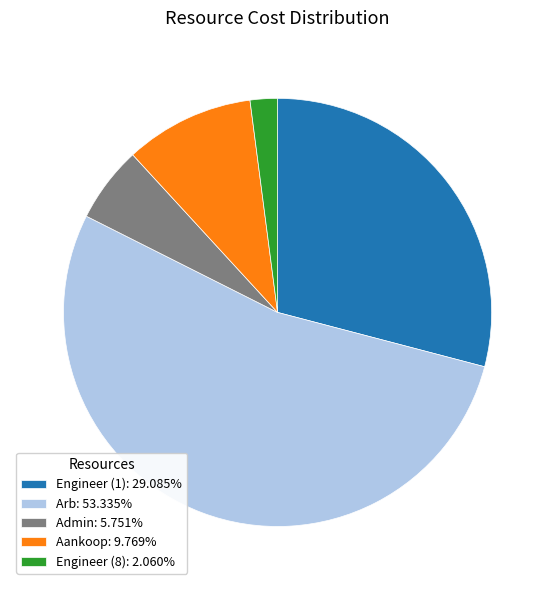

Between Engineer (8) and Admin, which is larger?

Admin